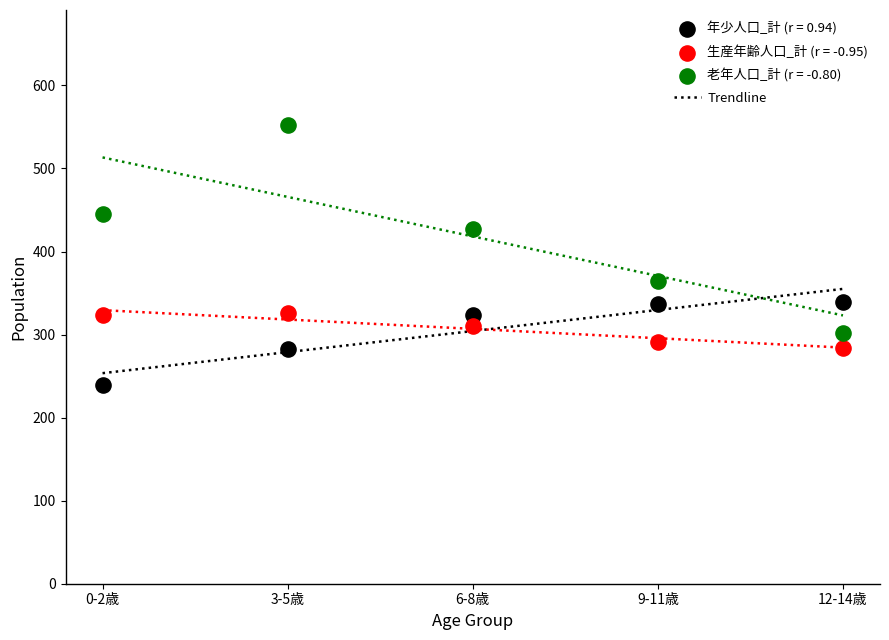

Across all data points, what is the range of Y values (max minus min)?

313.3